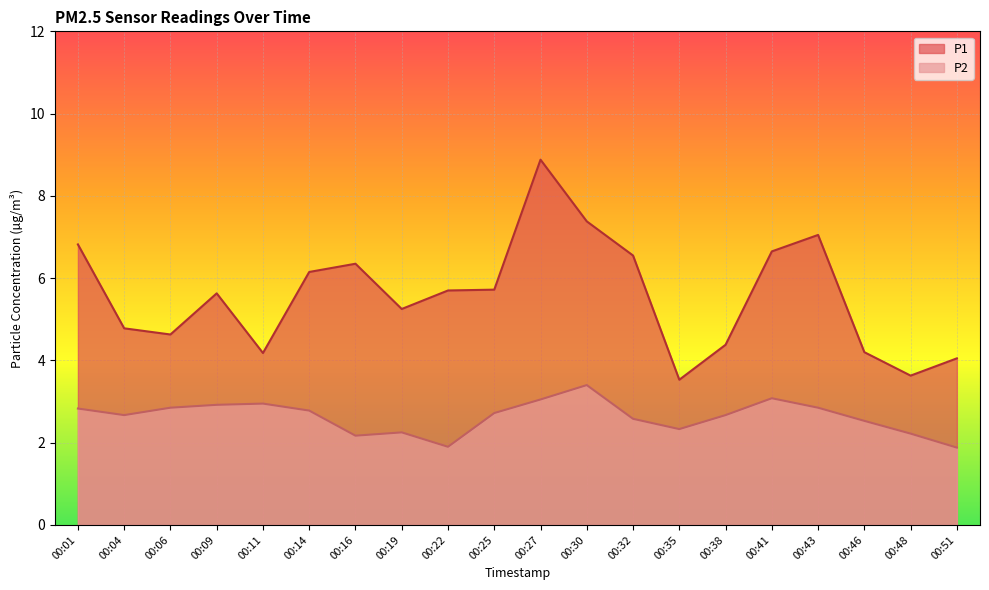

Reading left to right, list all the values displayed in this chart.

P1: 00:01=6.8	00:04=4.8	00:06=4.6	00:09=5.6	00:11=4.2	00:14=6.2	00:16=6.3	00:19=5.2	00:22=5.7	00:25=5.7	00:27=8.9	00:30=7.4	00:32=6.5	00:35=3.5	00:38=4.4	00:41=6.7	00:43=7.0	00:46=4.2	00:48=3.6	00:51=4.0
P2: 00:01=2.8	00:04=2.7	00:06=2.9	00:09=2.9	00:11=3.0	00:14=2.8	00:16=2.2	00:19=2.2	00:22=1.9	00:25=2.7	00:27=3.0	00:30=3.4	00:32=2.6	00:35=2.3	00:38=2.7	00:41=3.1	00:43=2.9	00:46=2.5	00:48=2.2	00:51=1.9